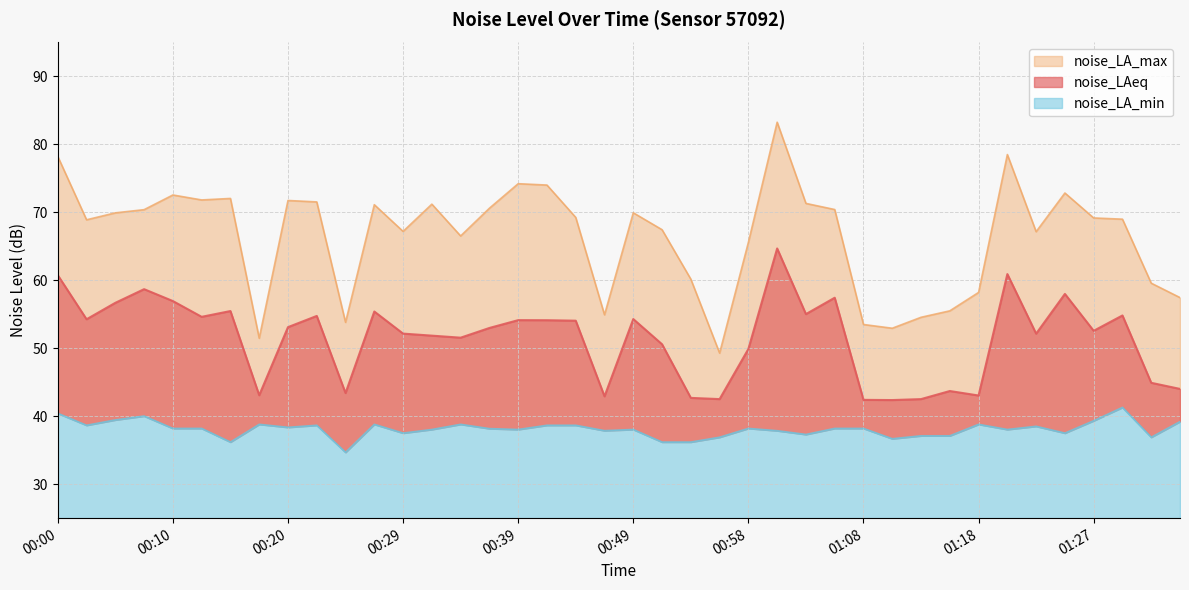

How many data points in noise_LAeq are above 53?

20